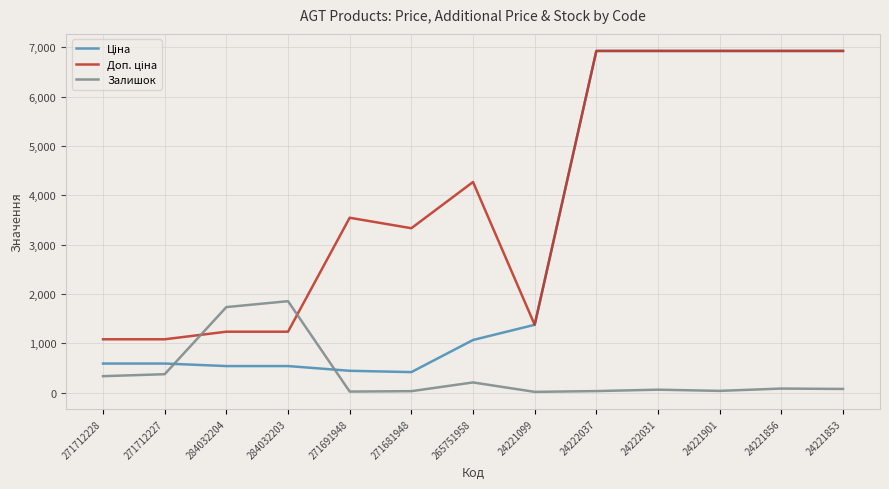

Does the chart display data point markers on the line(s)?

No